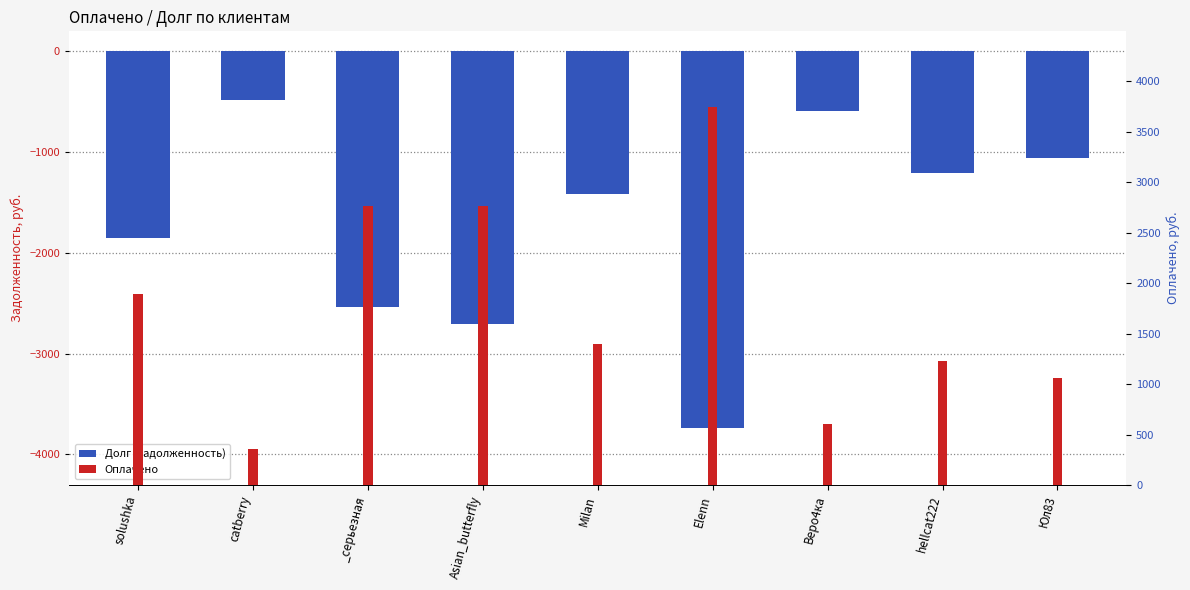

What are all the series names shown in the legend?

Долг (задолженность), Оплачено